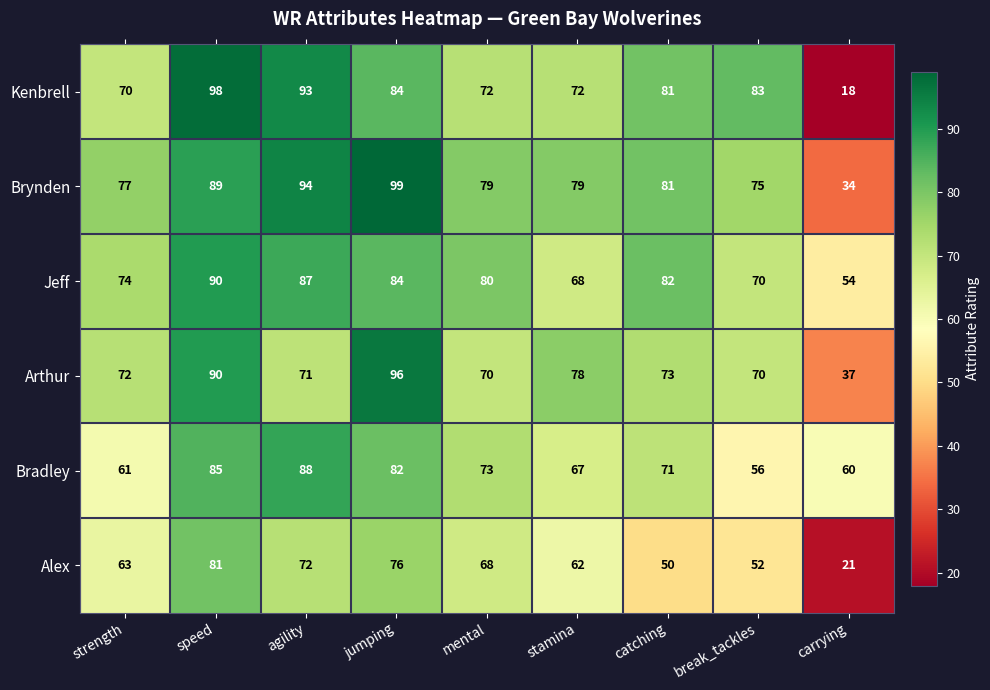

The value of Bradley at speed is 54. True or false?

False